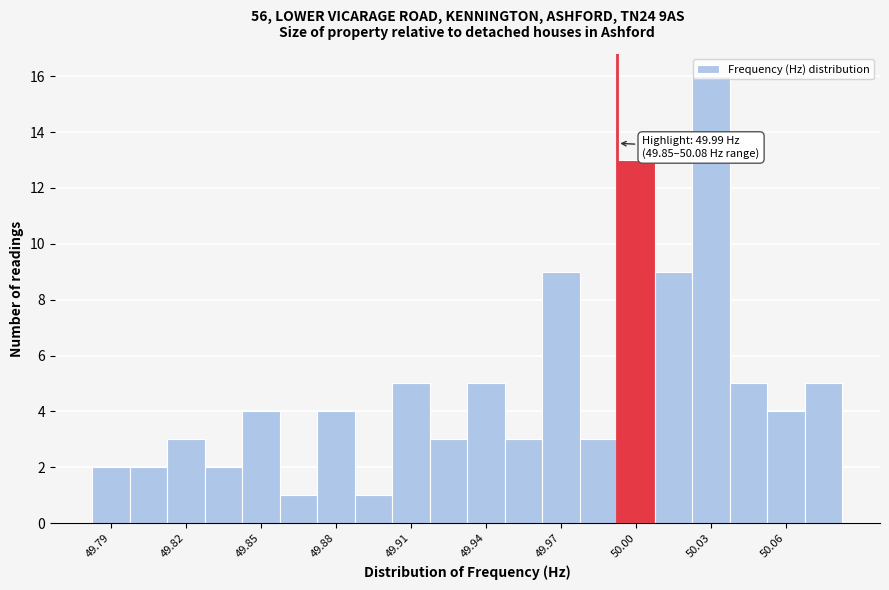

Read against the x-axis, roughly where is the centre of the tallest bar?

50.030